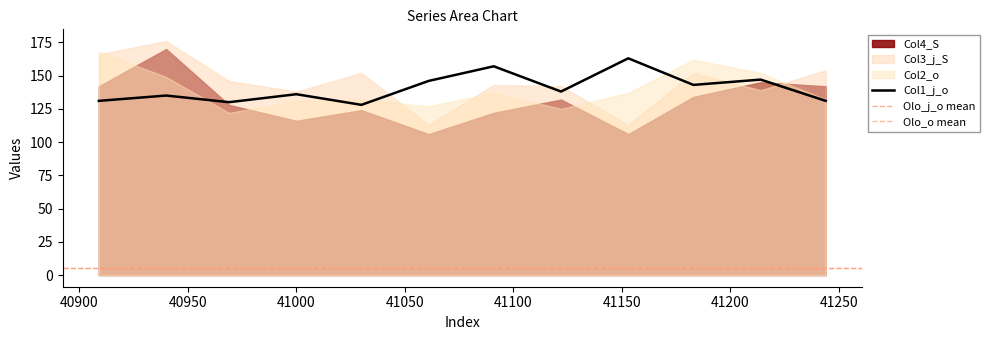

At which category does Olo_o reach its first local peak?

41000